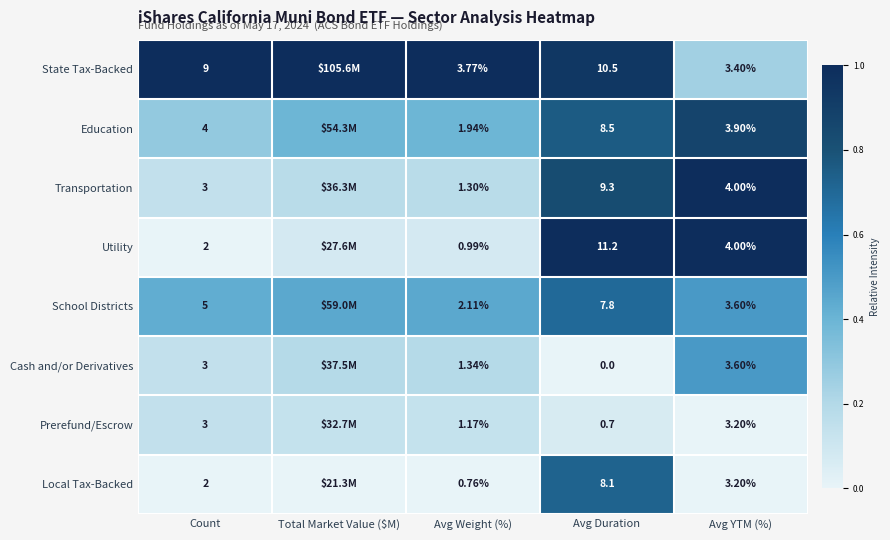

Between Avg Duration and Avg YTM (%), which series saw the biggest shift?

Utility